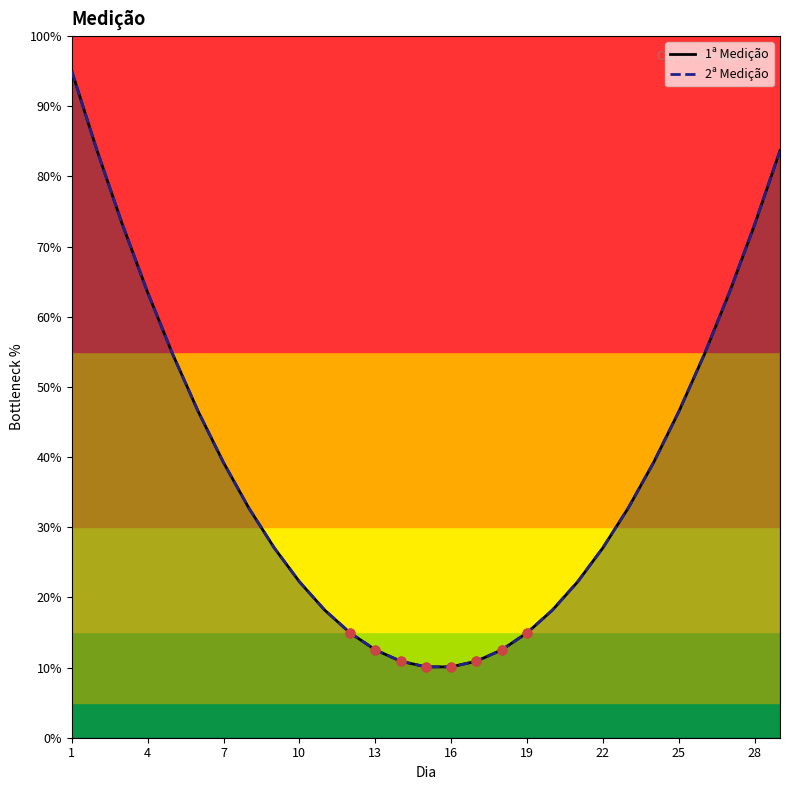

Which series has the widest spread of Y values?

1ª Medição